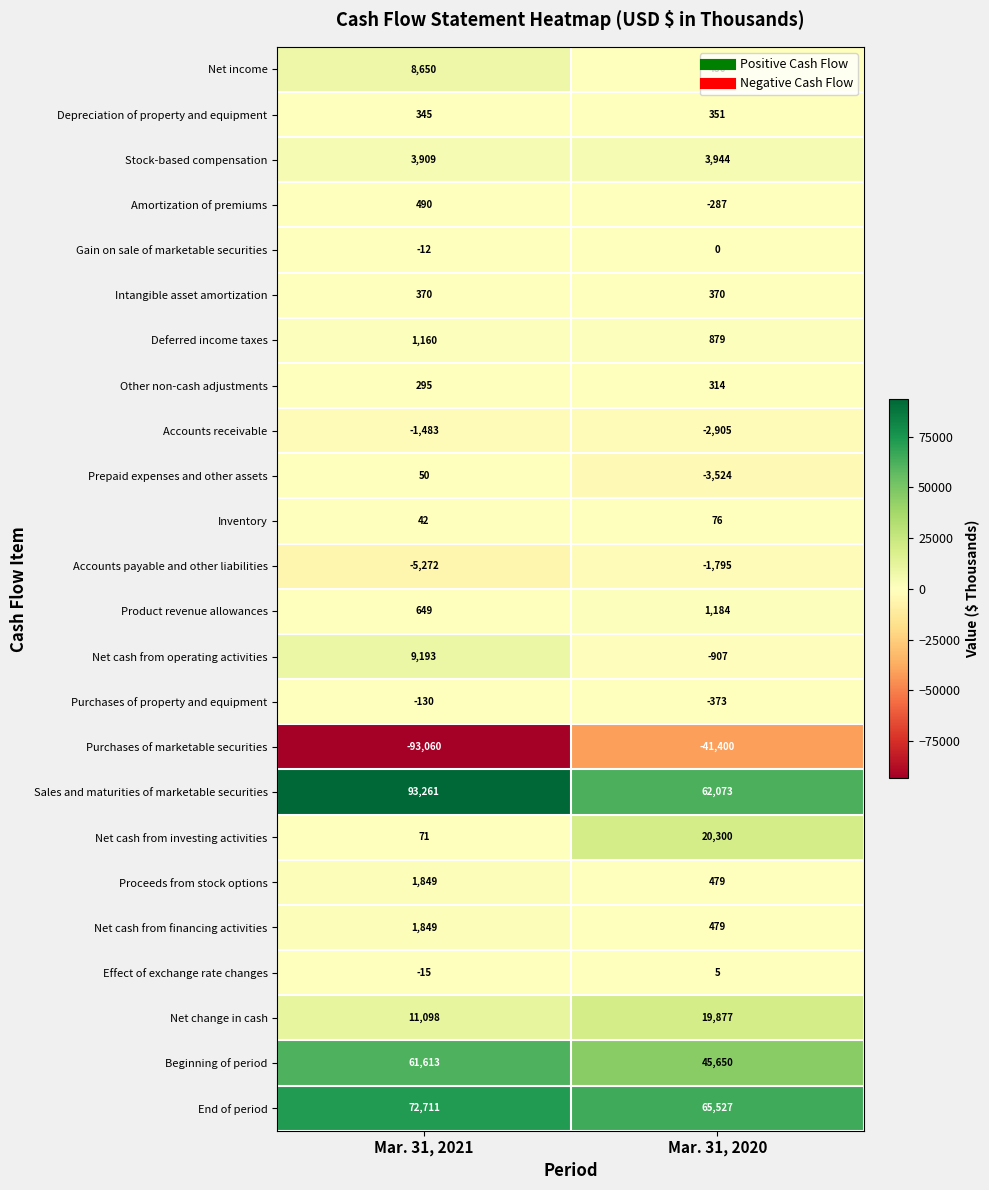

The value of Effect of exchange rate changes at Mar. 31, 2021 is -15. True or false?

True